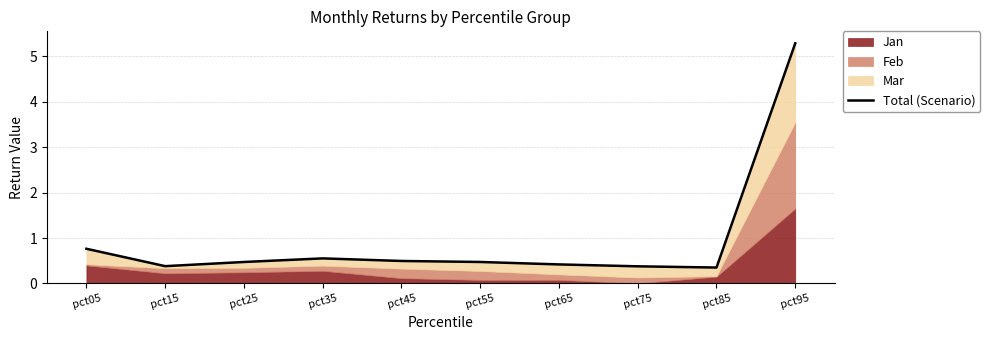

Which label corresponds to the smallest value in the chart?

pct85